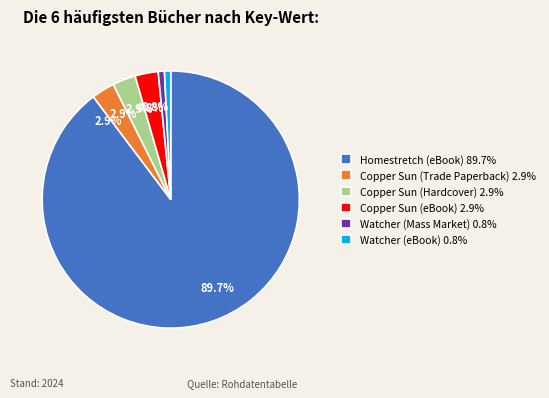

What percentage do Copper Sun (Trade Paperback) and Homestretch (eBook) together represent?

92.6%